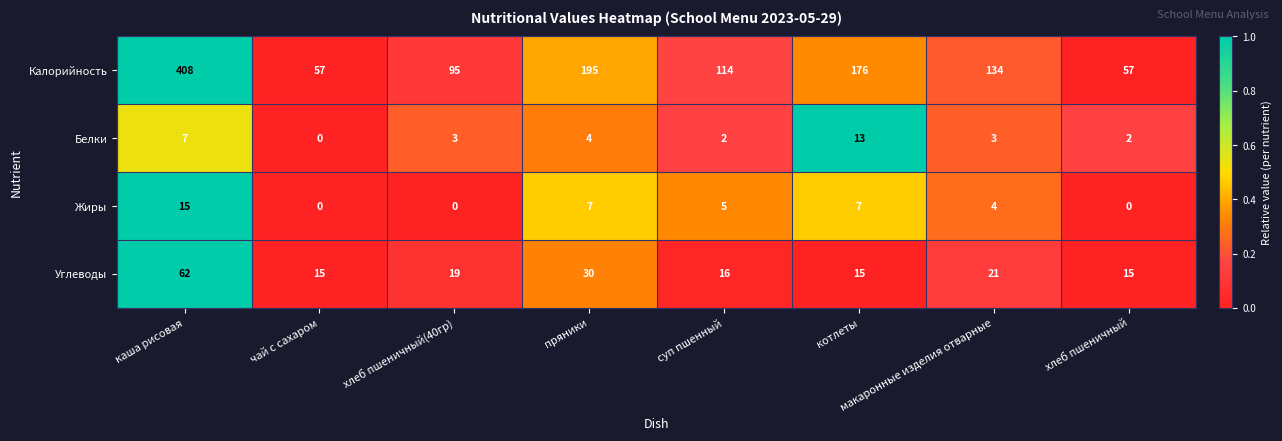

What is the difference between the highest and lowest values at макаронные изделия отварные?

131